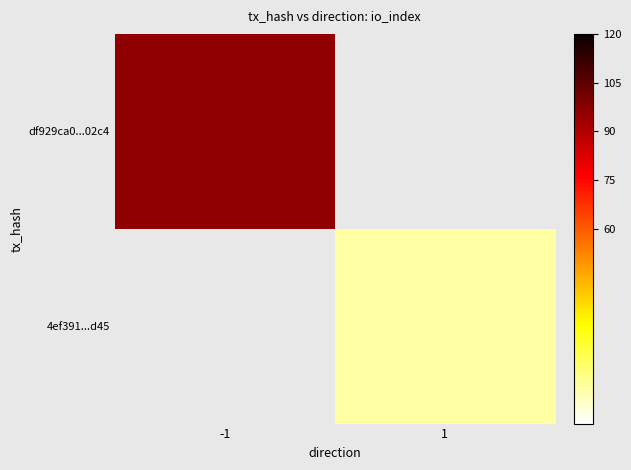

At which category does the chart reach its minimum across all series?

1